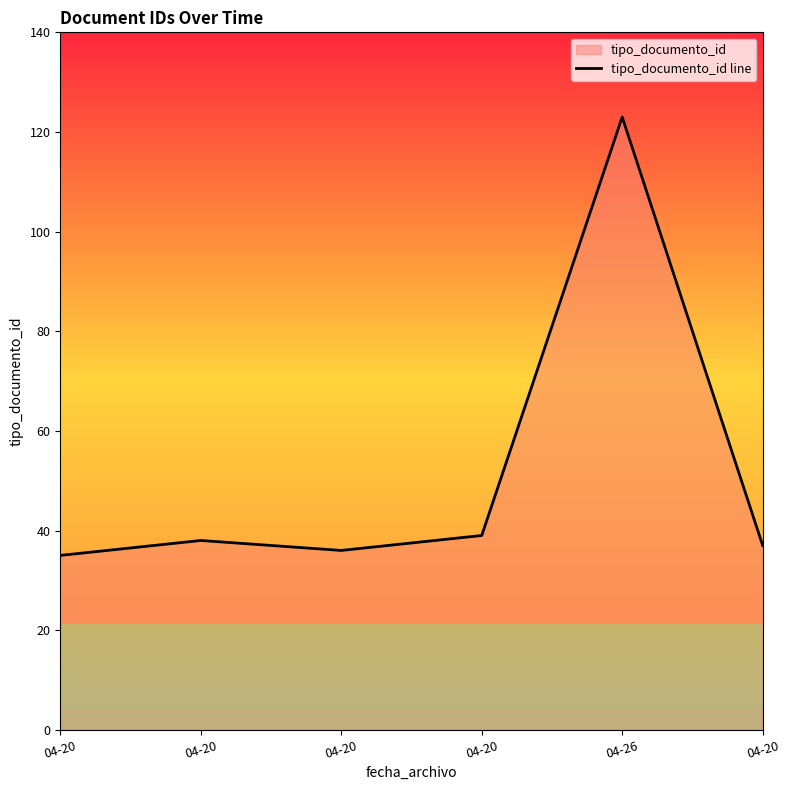

Does the chart display data point markers on the line(s)?

No